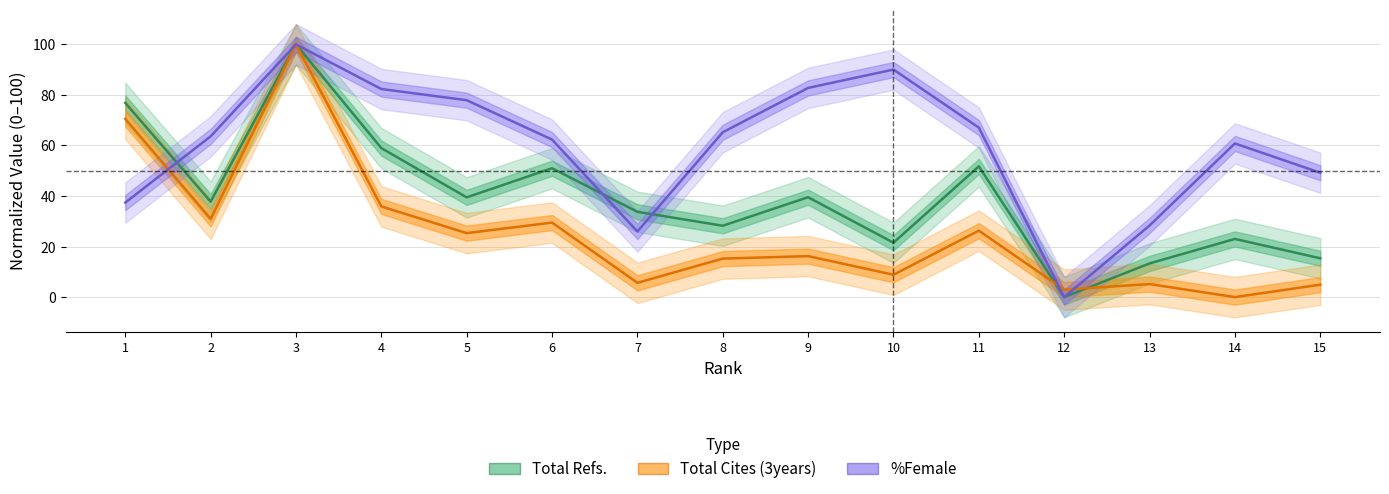

At which label is Total Refs. closest to 50?

6